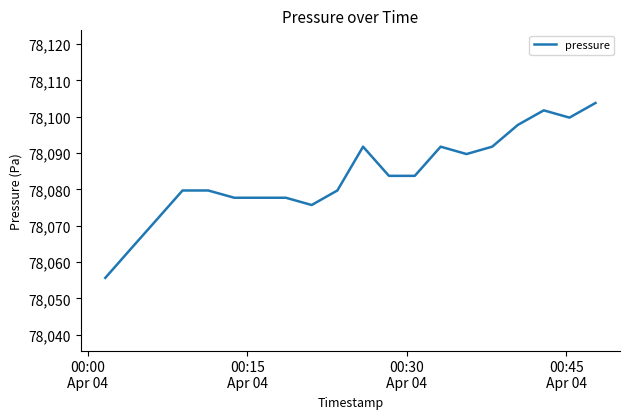

What is the minimum value shown in the chart?

78055.7